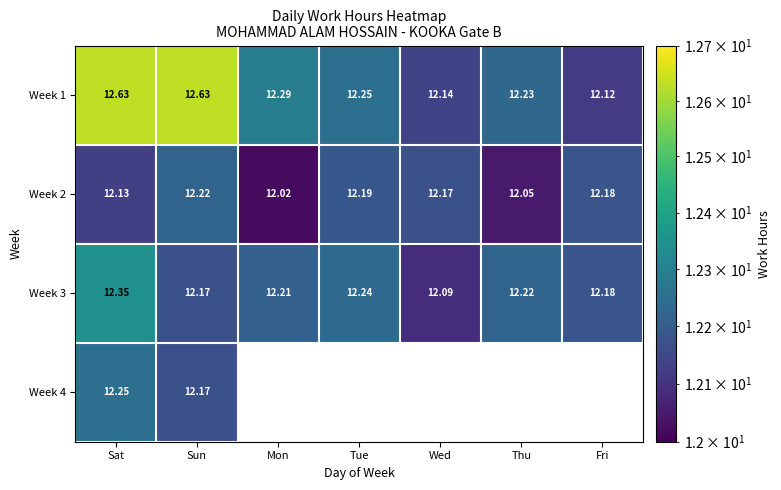

Is the value of Week 3 at Tue greater than the value of Week 1 at Thu?

Yes